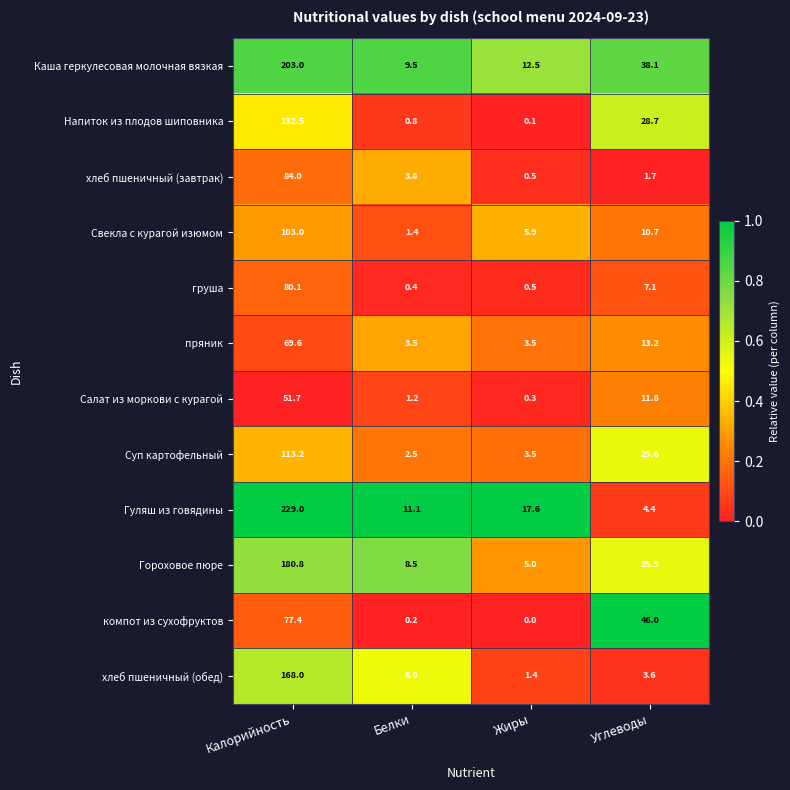

What is the difference between the Суп картофельный values at Углеводы and Жиры?

22.1